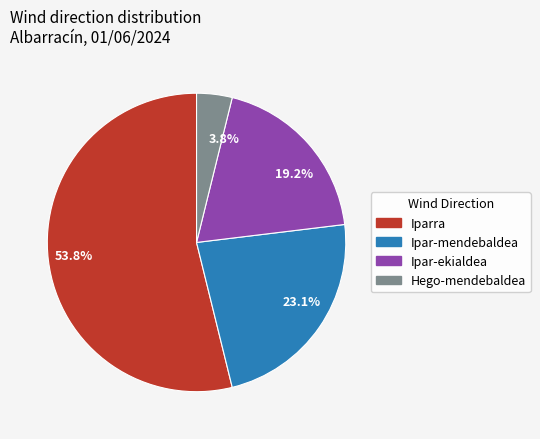

Combined, do 19.2% and 3.8% account for over 50%?

No